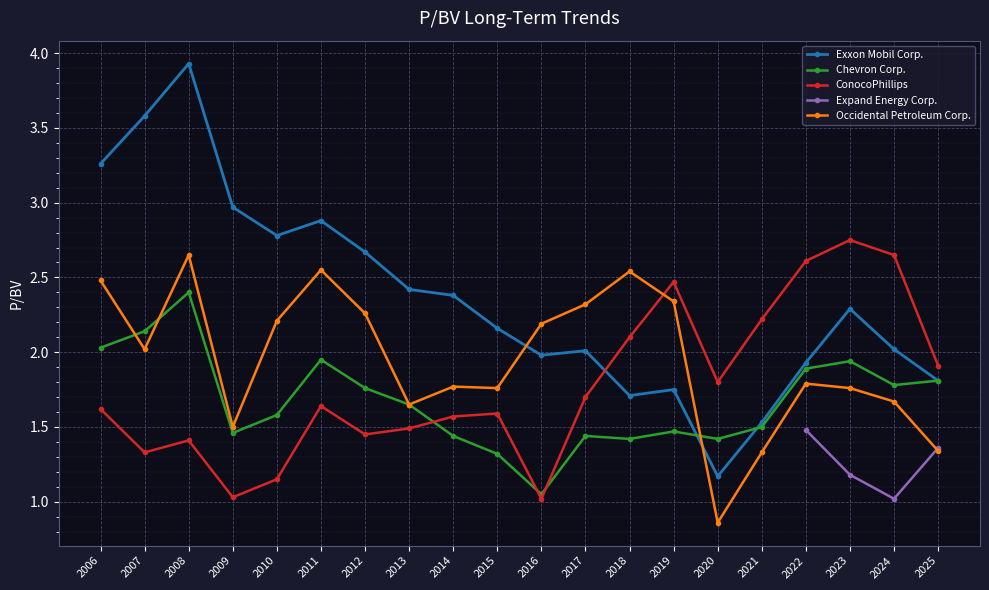

Is it true that Exxon Mobil Corp. equals 2.2 at 2015?

True